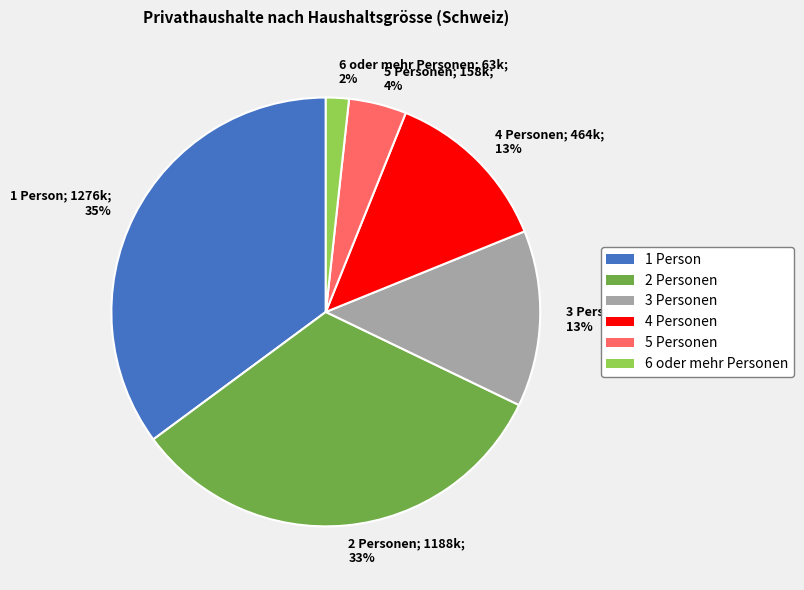

Do 4 Personen; 464k; 13% and 6 oder mehr Personen; 63k; 2% together represent more than half of the pie?

No